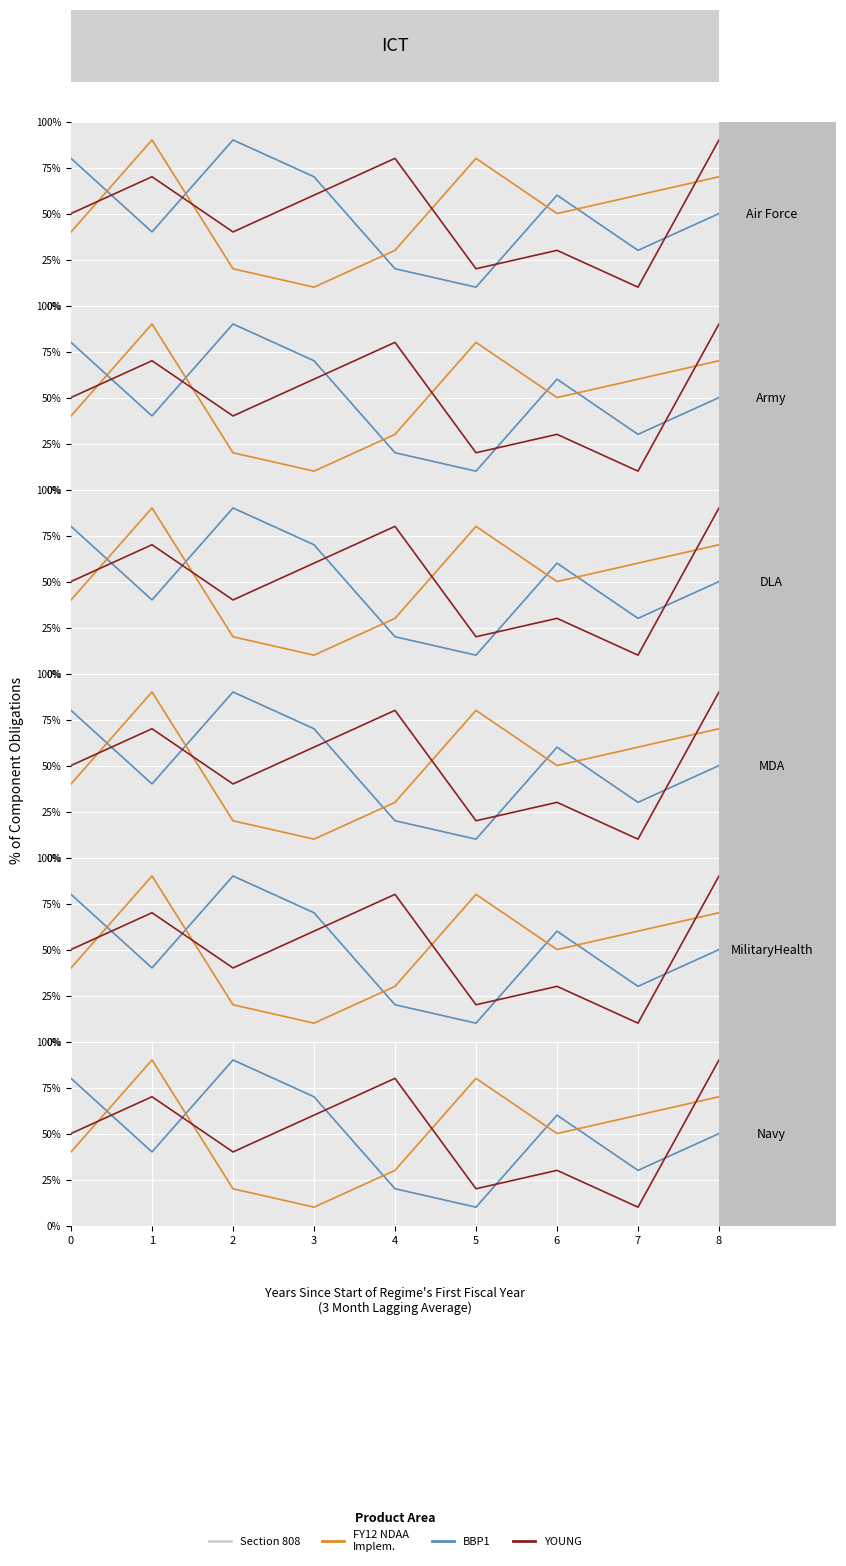

Which series has the widest spread of values?

BBP1